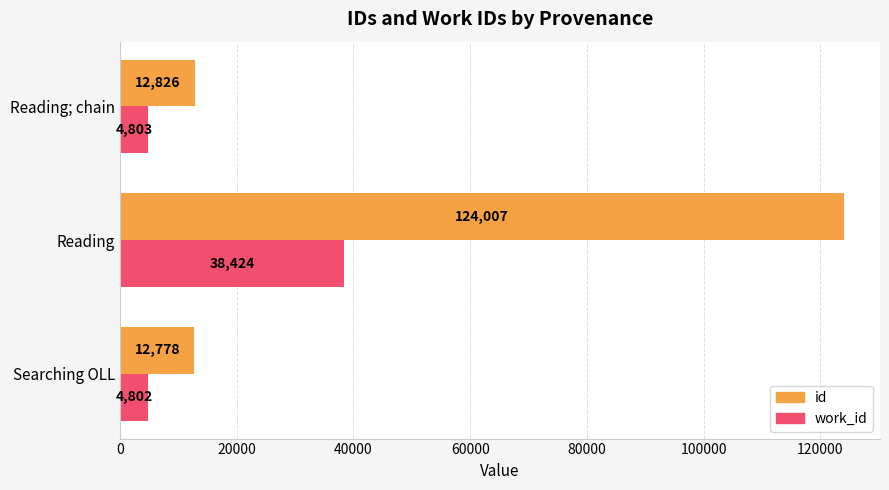

How many series are shown in this chart?

2